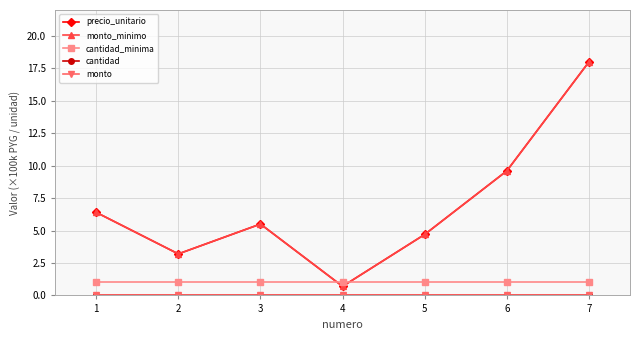

Reading left to right, list all the values displayed in this chart.

precio_unitario: 6.4	3.2	5.5	0.7	4.7	9.6	18.0
monto_minimo: 6.4	3.2	5.5	0.7	4.7	9.6	18.0
cantidad_minima: 1.0	1.0	1.0	1.0	1.0	1.0	1.0
cantidad: 0.0	0.0	0.0	0.0	0.0	0.0	0.0
monto: 0.0	0.0	0.0	0.0	0.0	0.0	0.0